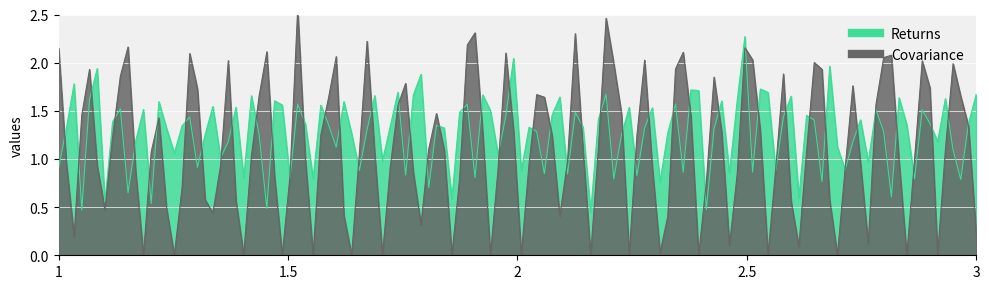

List the series in order of their overall mean, highest first.

Covariance, Returns